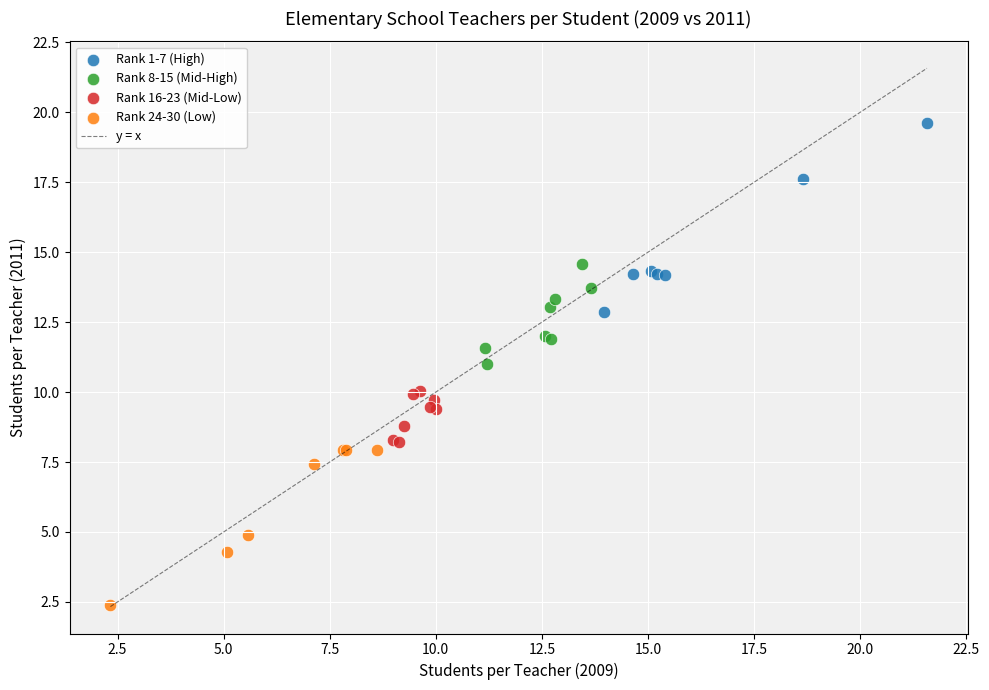

Which series reaches the minimum Y coordinate?

Rank 24-30 (Low)